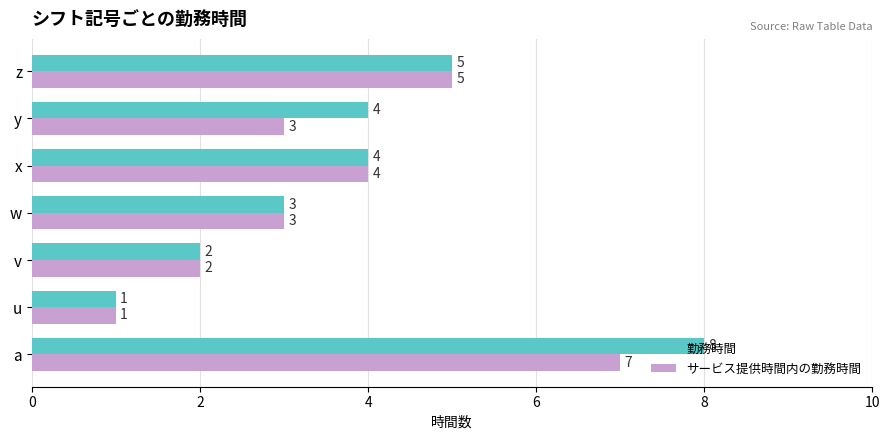

List the series in order of their overall mean, highest first.

勤務時間, サービス提供時間内の勤務時間